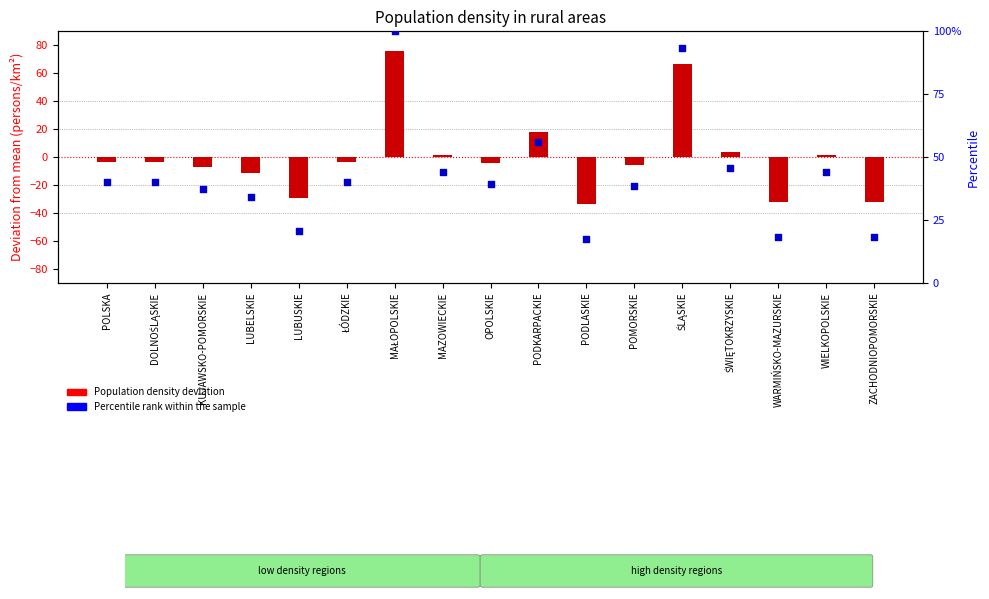

What is the total value across all series at ZACHODNIOPOMORSKIE?

-14.2